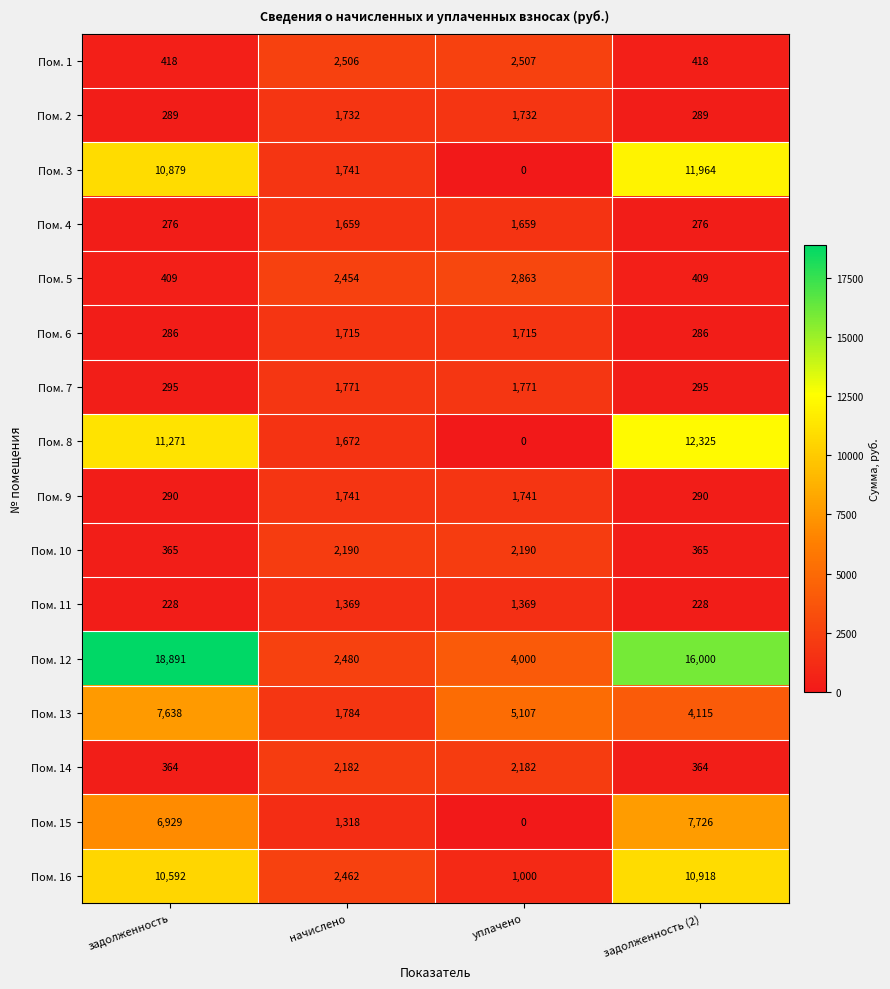

How many data points does each series have?

4